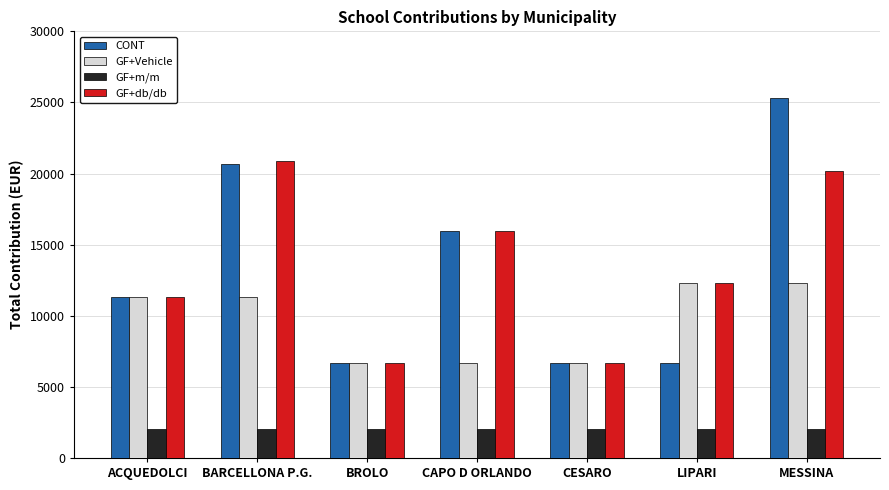

Reading left to right, list all the values displayed in this chart.

CONT: ACQUEDOLCI=11326.9	BARCELLONA P.G.=20643.9	BROLO=6668.4	CAPO D ORLANDO=15985.4	CESARO=6668.4	LIPARI=6668.4	MESSINA=25302.4
GF+Vehicle: ACQUEDOLCI=11326.9	BARCELLONA P.G.=11326.9	BROLO=6668.4	CAPO D ORLANDO=6668.4	CESARO=6668.4	LIPARI=12308.4	MESSINA=12308.4
GF+m/m: ACQUEDOLCI=2009.8	BARCELLONA P.G.=2009.8	BROLO=2009.8	CAPO D ORLANDO=2009.8	CESARO=2009.8	LIPARI=2009.8	MESSINA=2009.8
GF+db/db: ACQUEDOLCI=11326.9	BARCELLONA P.G.=20897.9	BROLO=6668.4	CAPO D ORLANDO=15985.4	CESARO=6668.4	LIPARI=12308.4	MESSINA=20170.4